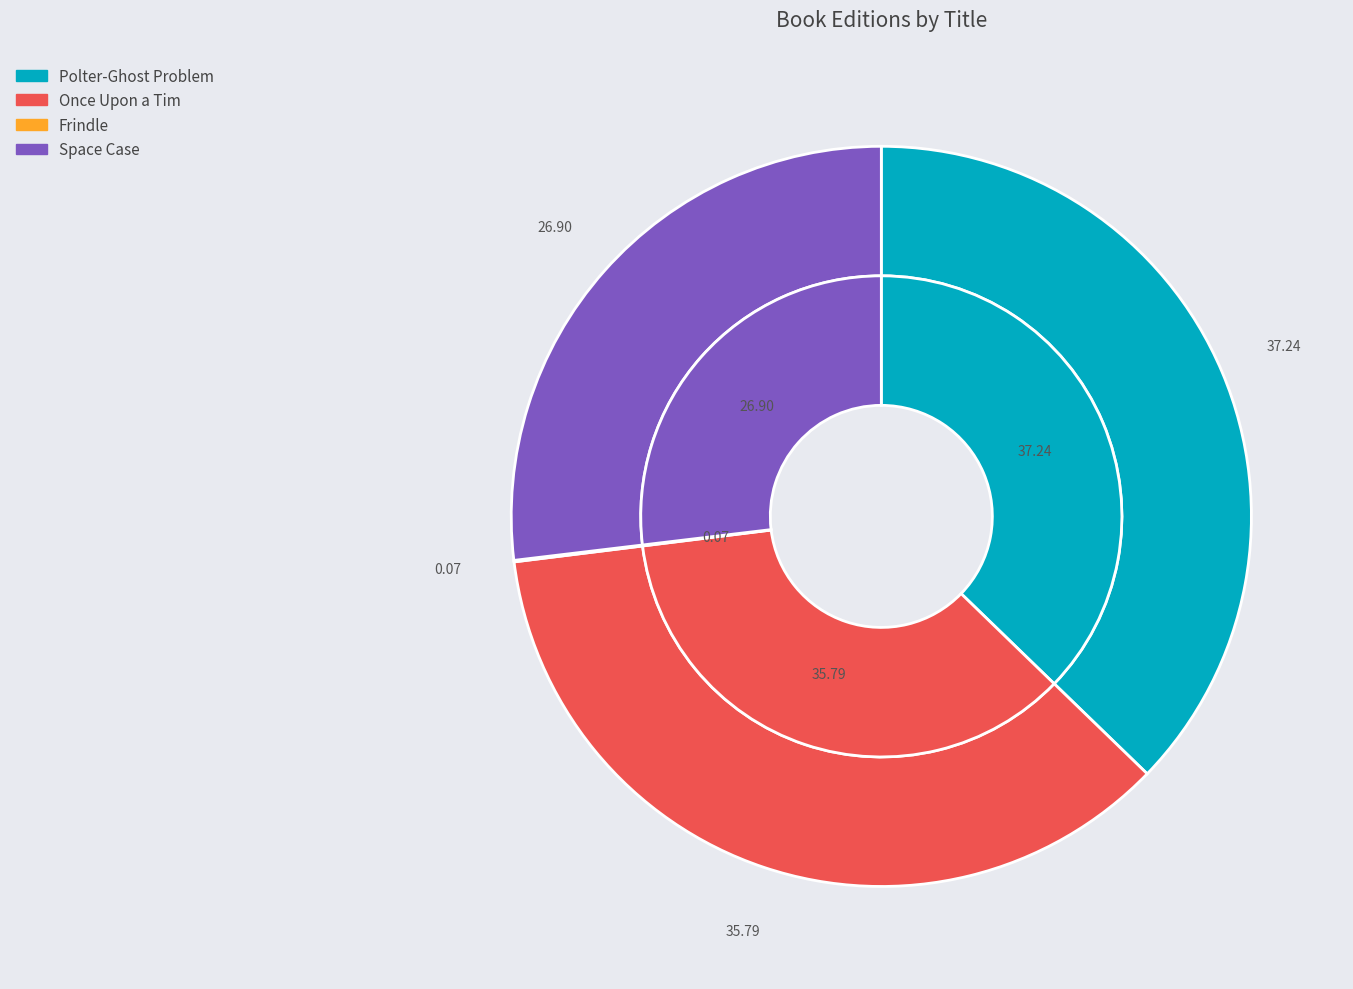

How many slices are in this pie chart?

4